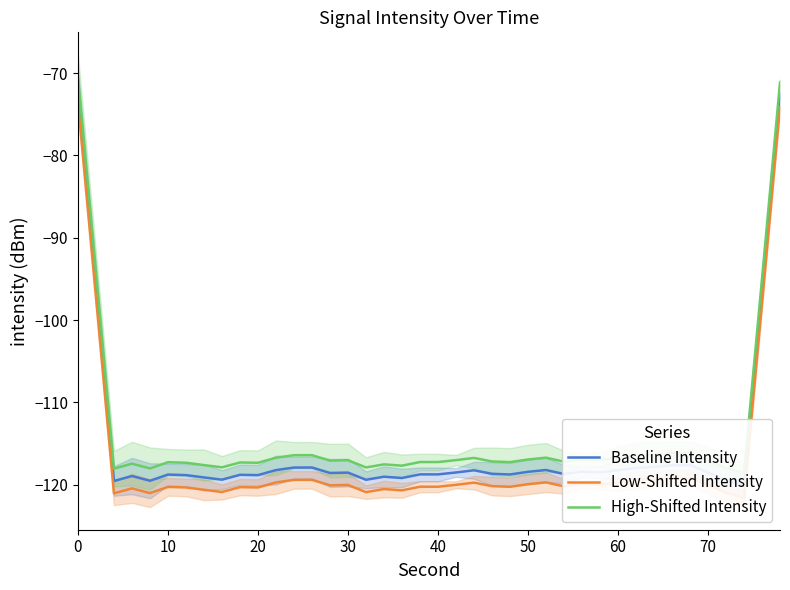

The value of Low-Shifted Intensity at 30 is -194.9. True or false?

False